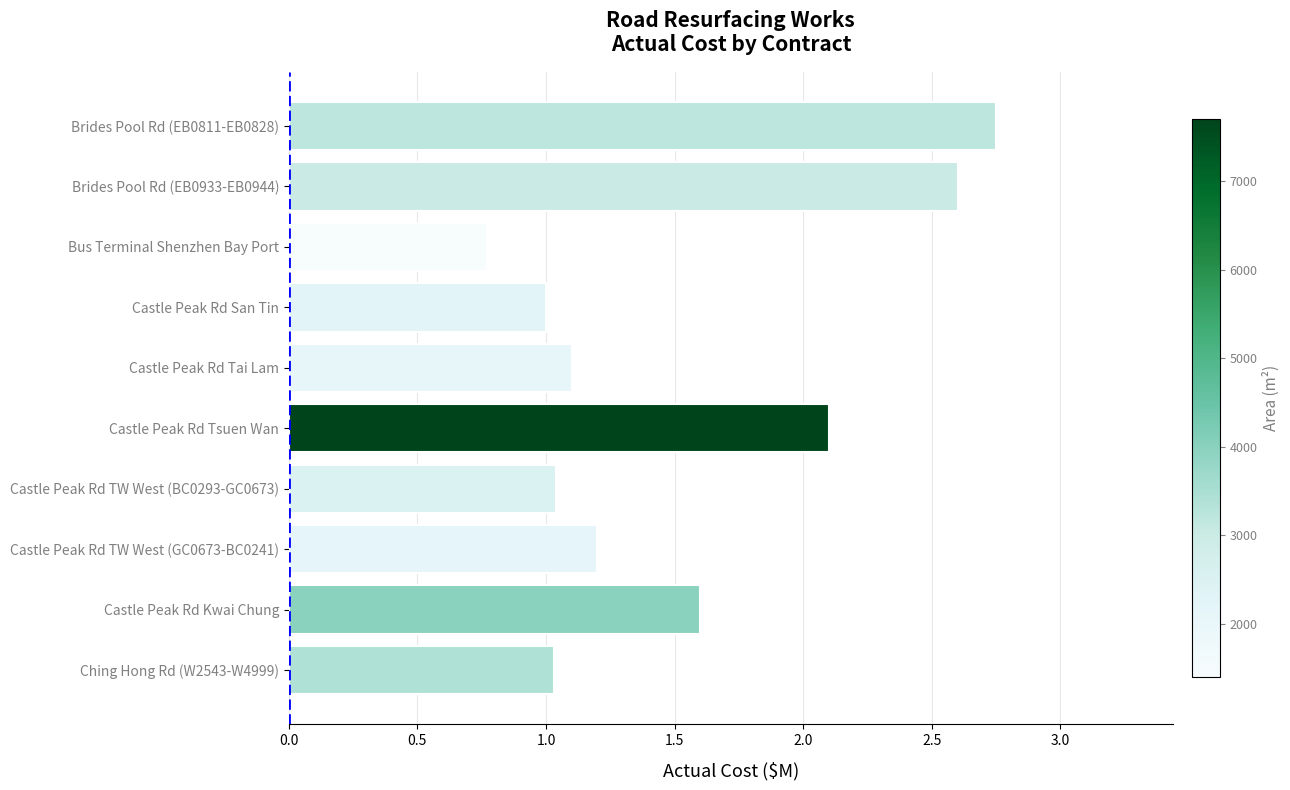

What value does the data have at Castle Peak Rd Kwai Chung?

1.6